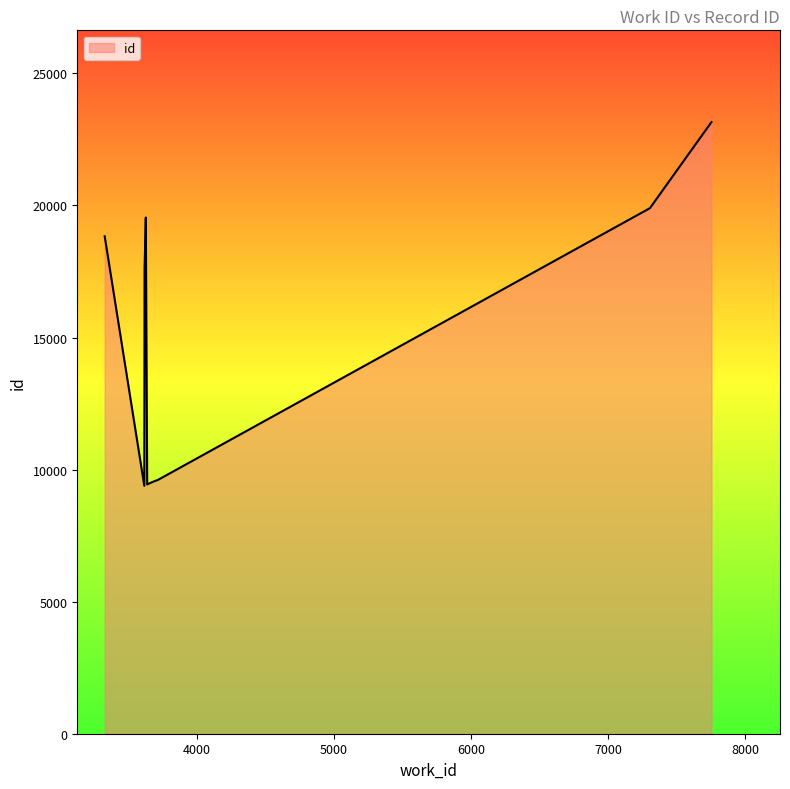

What is the smallest value displayed?

9388